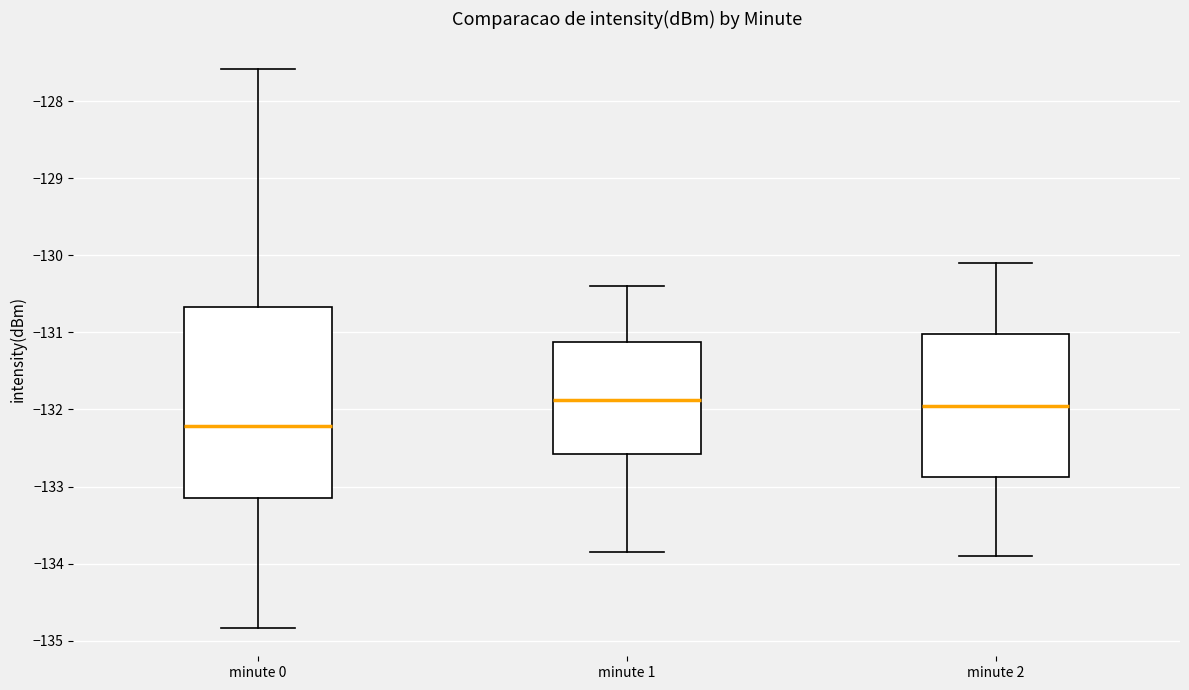

Reading left to right, transcribe this box plot: for each box, give where its median line is, the range the box spans, and where its two whiskers end, as read against the y-axis. The values are not printed on the chart, so give them approximately, as read against the axis.

minute 0: median -132.2, box -133.1 to -130.7, whiskers -134.8 to -127.6
minute 1: median -131.9, box -132.6 to -131.1, whiskers -133.8 to -130.4
minute 2: median -131.9, box -132.9 to -131.0, whiskers -133.9 to -130.1